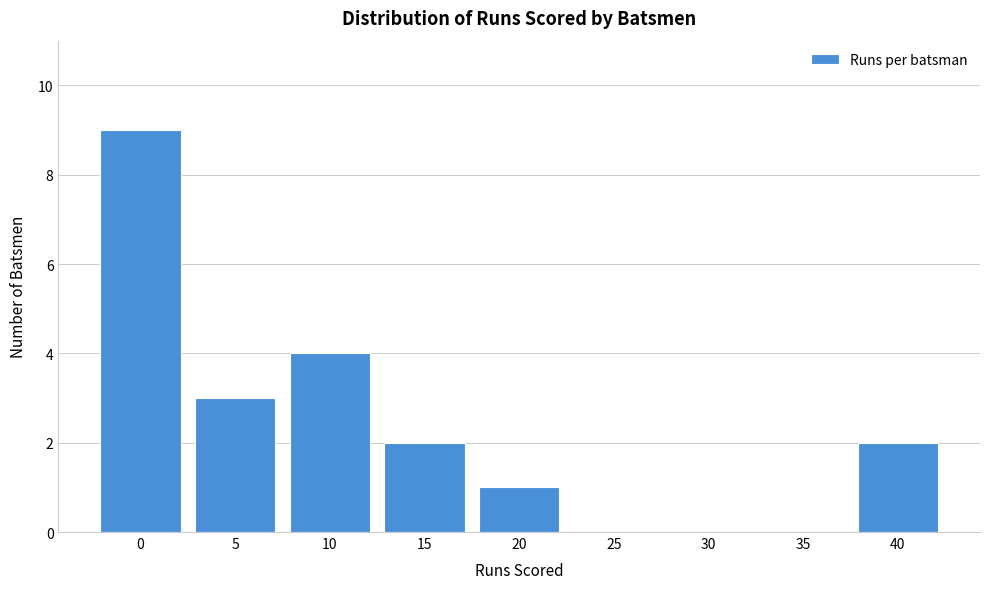

Reading right to left, list all the values displayed in this chart.

40=2	35=0	30=0	25=0	20=1	15=2	10=4	5=3	0=9